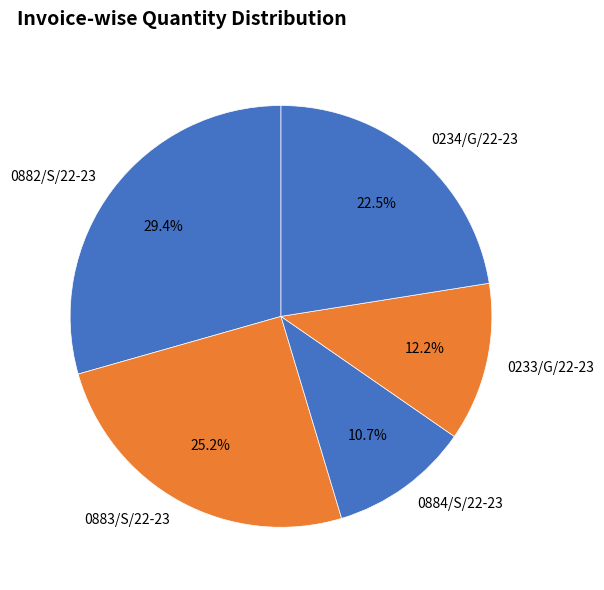

Combined, what portion of the pie is 0233/G/22-23 and 0883/S/22-23?

37.4%